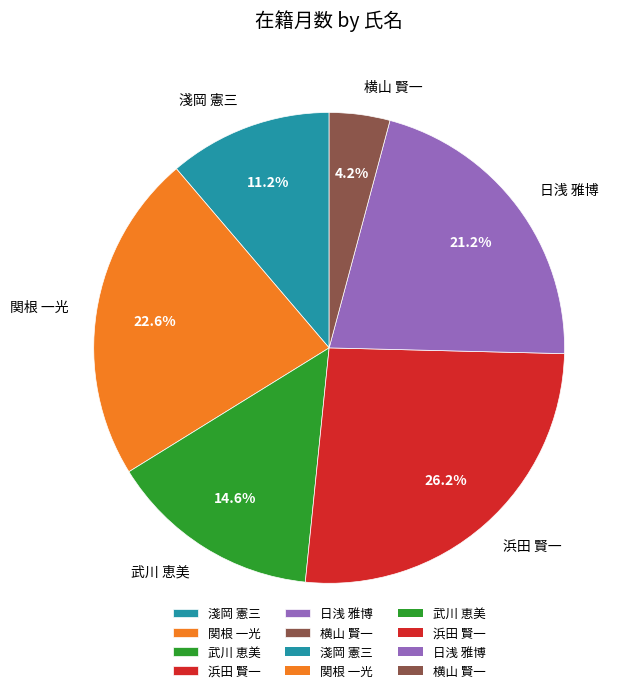

Rank the categories by value from highest to lowest.

浜田 賢一, 関根 一光, 日浅 雅博, 武川 恵美, 淺岡 憲三, 横山 賢一